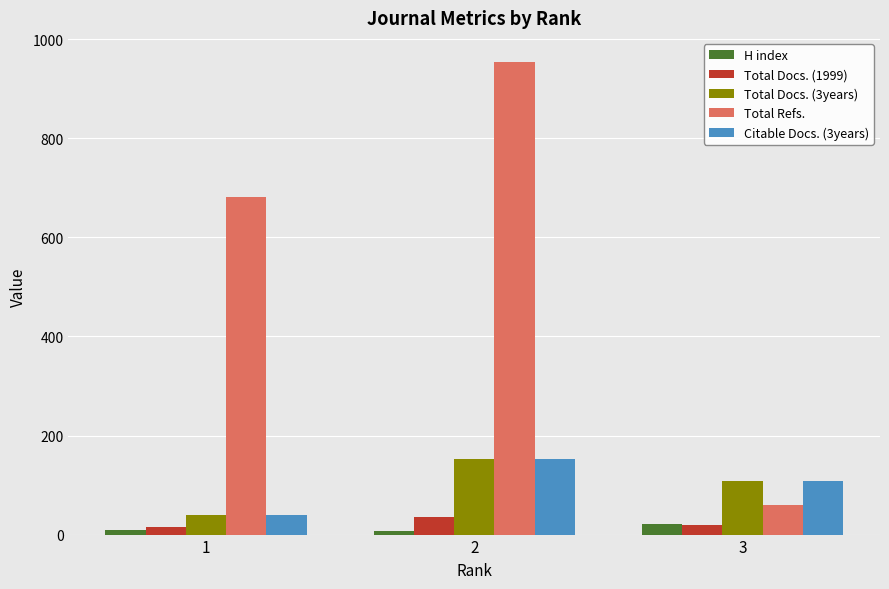

Is it true that Citable Docs. (3years) equals 215 at 2?

False